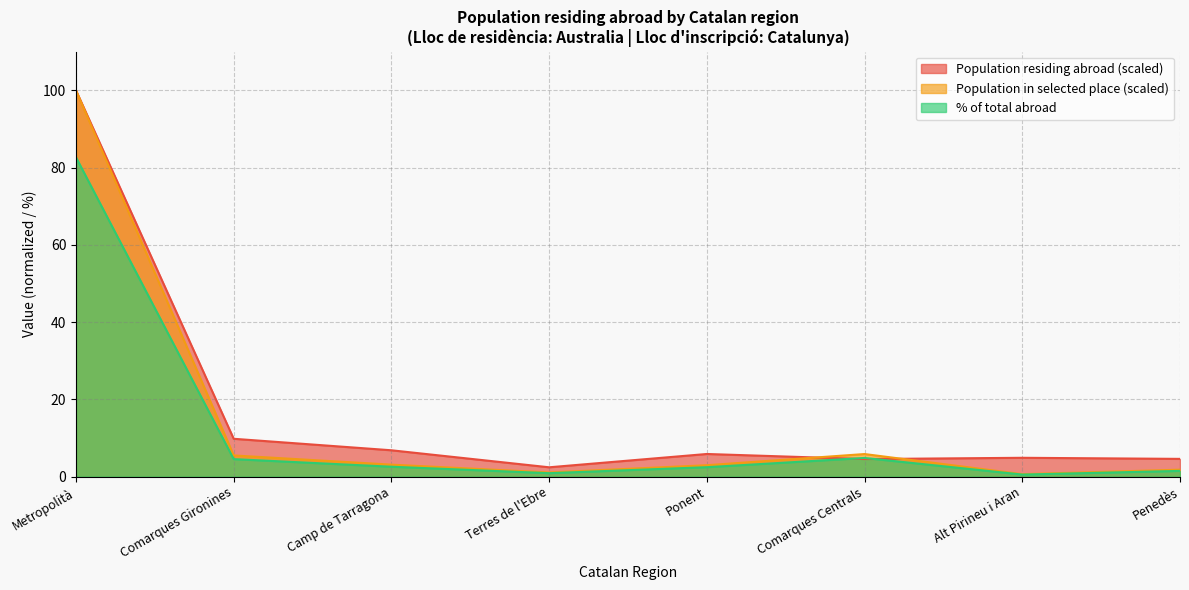

In % of total abroad, how many points are higher than both neighbors (excluding endpoints)?

1